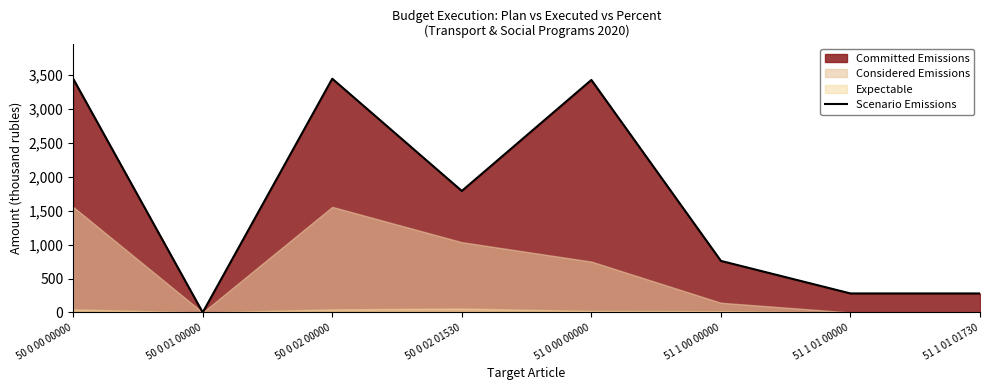

What is the highest value of the Scenario Emissions series?

3446.0